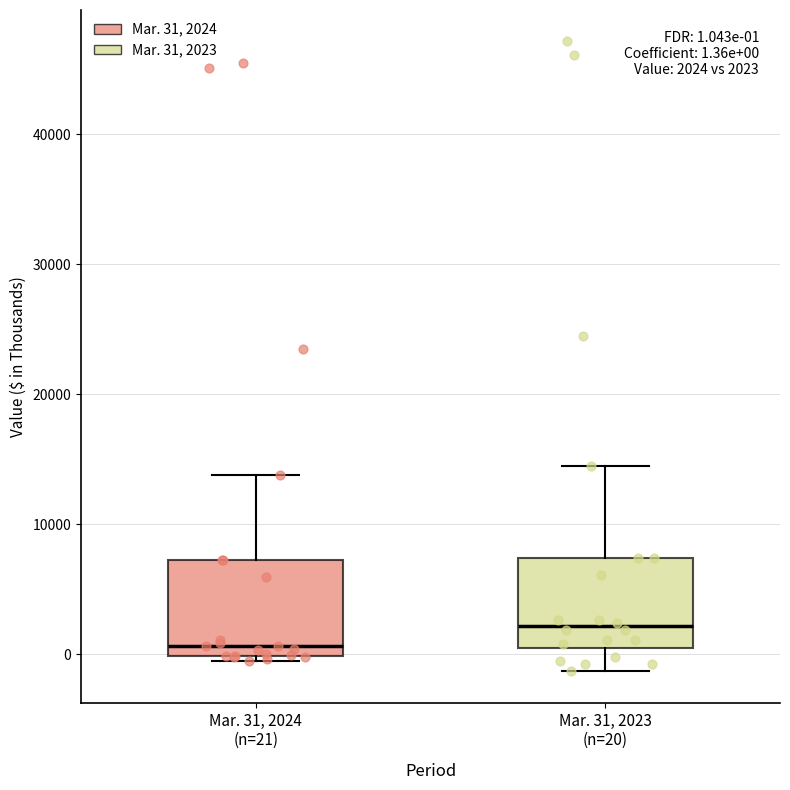

Which box has the lowest median line?

Mar. 31, 2024 (n=21)